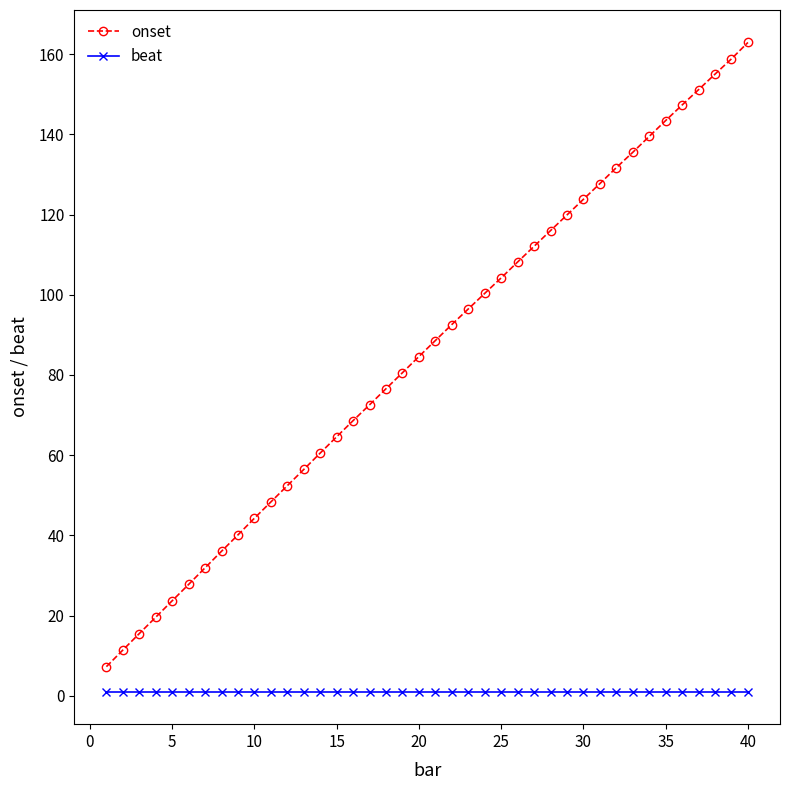

How many values in the onset series exceed 88?

20